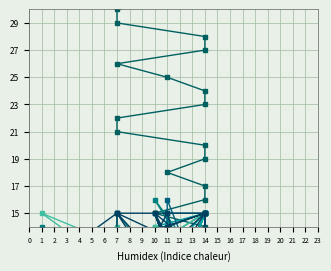

What is the maximum value for C4?

16